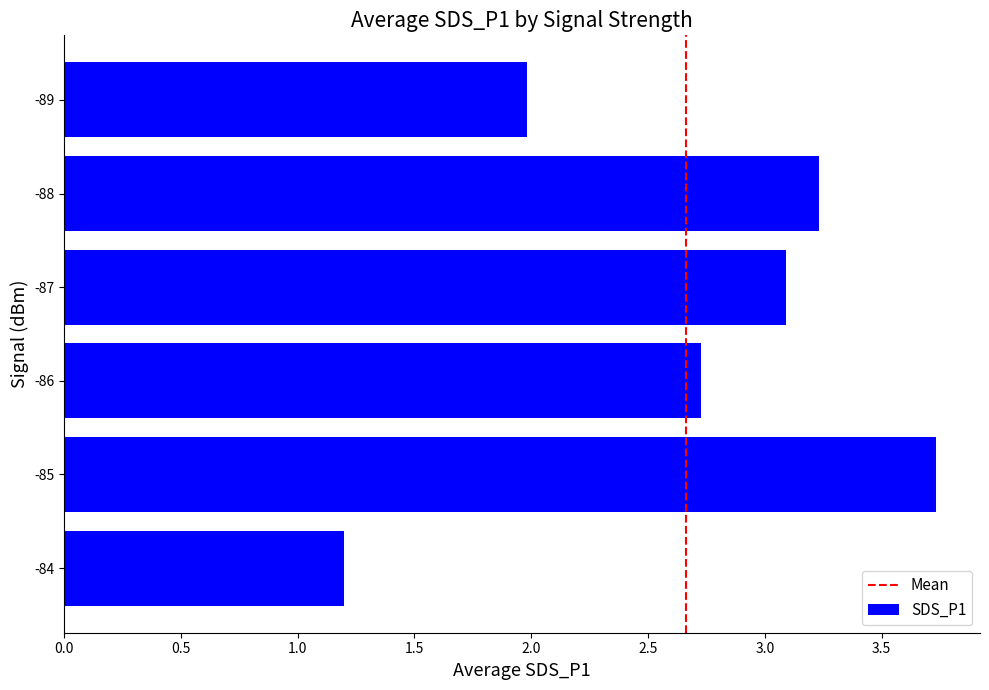

Reading bottom to top, extract all data points from this chart.

-84=1.2	-85=3.7	-86=2.7	-87=3.1	-88=3.2	-89=2.0